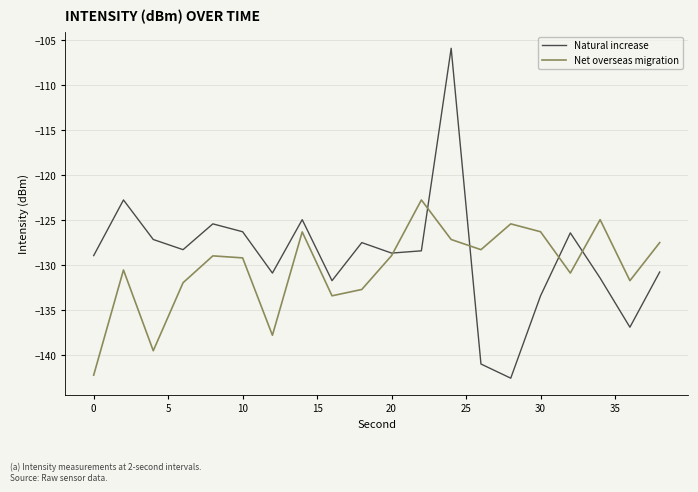

Rank the series by their average value, from lowest to highest.

Net overseas migration, Natural increase